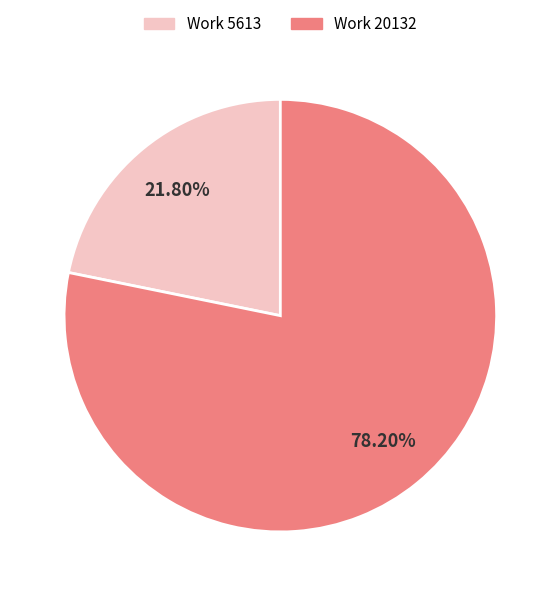

Is there a majority slice in this chart?

Yes